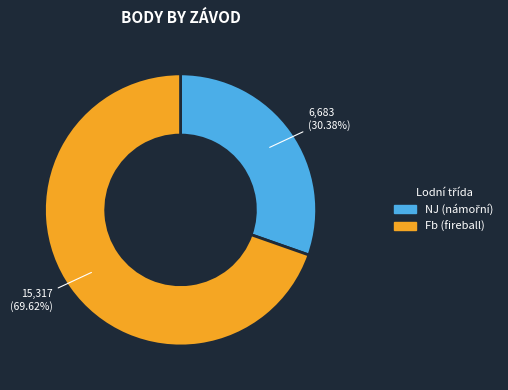

Which slice is the largest?

Fb (fireball)